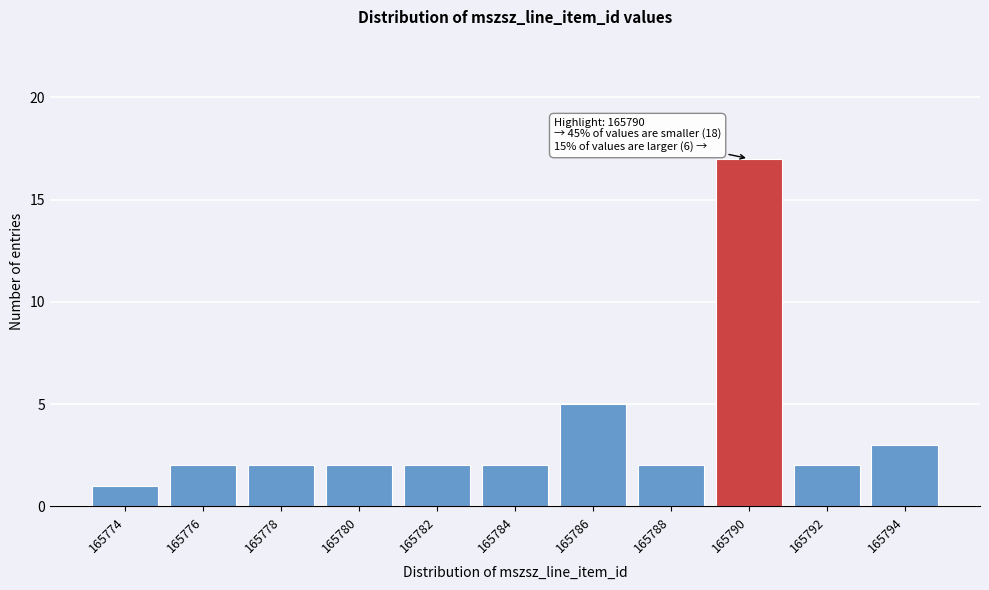

Reading left to right, transcribe all the data shown in this chart.

165774=1	165776=2	165778=2	165780=2	165782=2	165784=2	165786=5	165788=2	165790=17	165792=2	165794=3